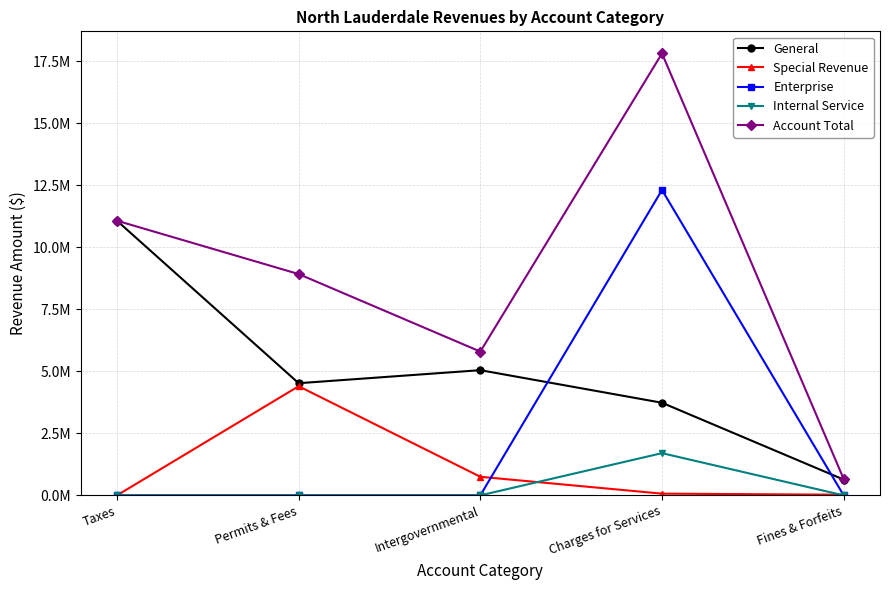

Where is Account Total nearest to the value 9242686?

Permits & Fees